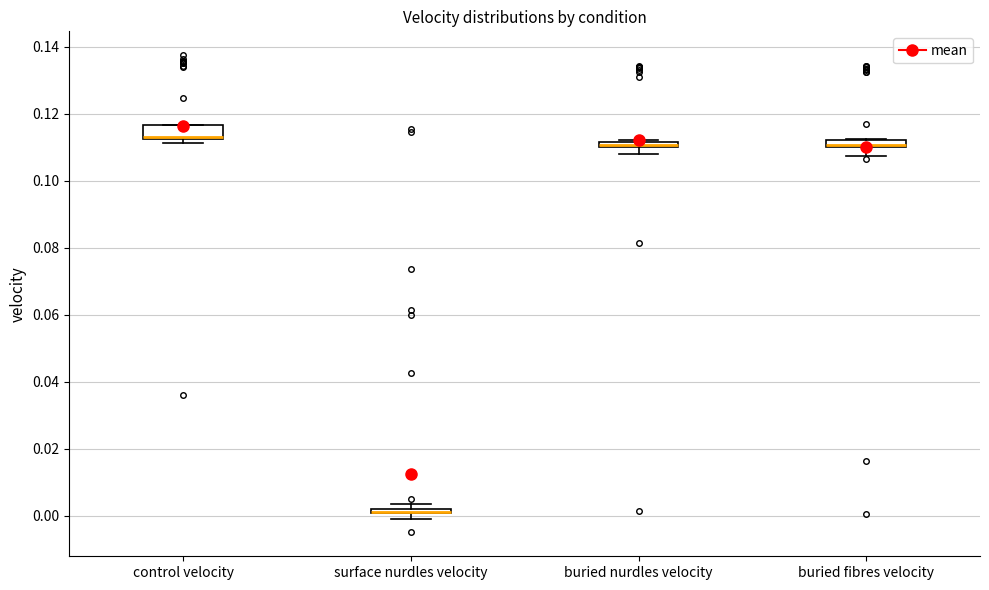

Which box is the tallest, from its lower edge to its upper edge?

control velocity